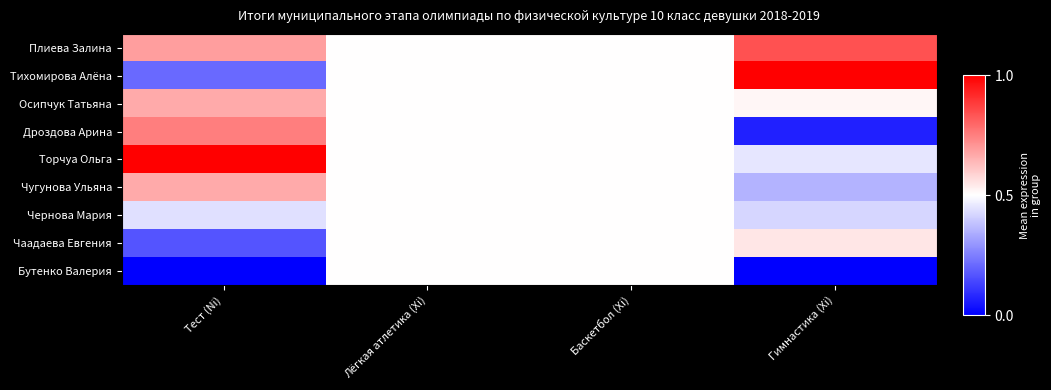

What is the greatest value displayed?

1.0